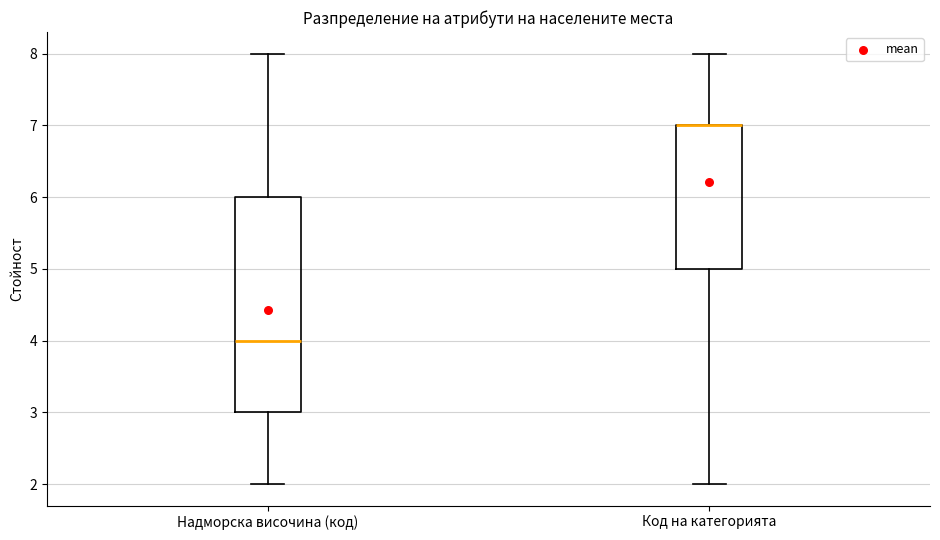

Where is the upper edge of the box for Код на категорията on the y-axis? The values are not printed on the chart, so give them approximately, as read against the axis.

7